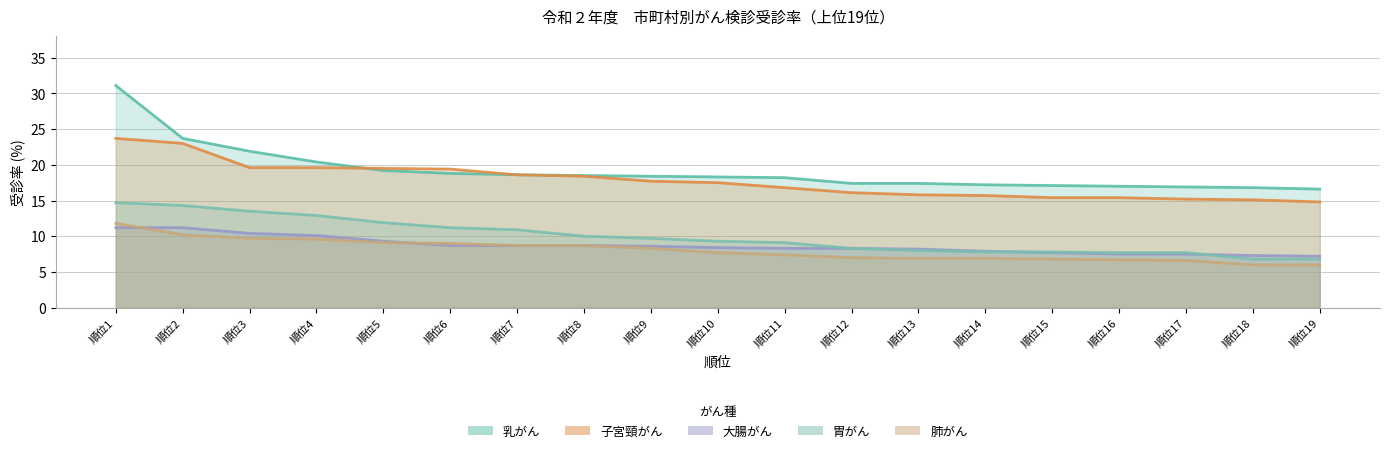

The 肺がん series shows 13.4 at 順位4. True or false?

False